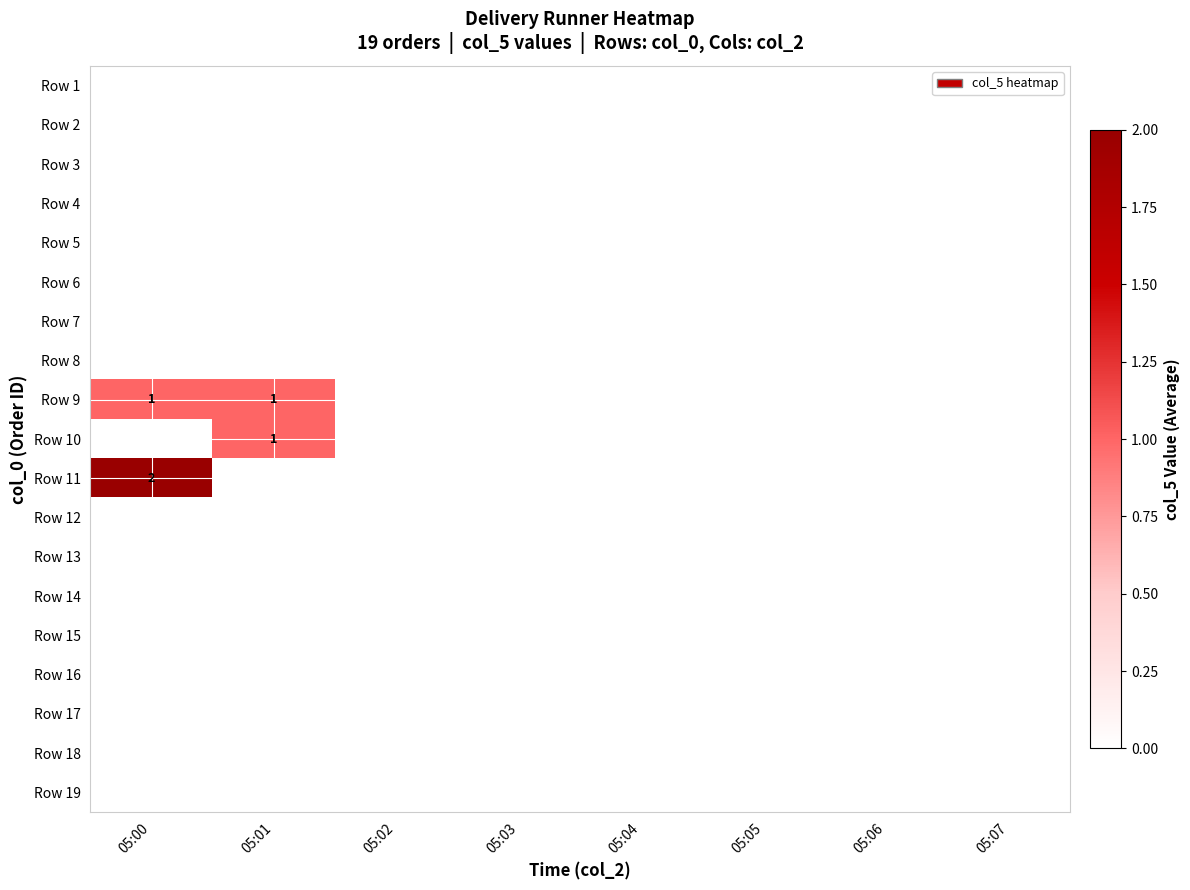

Rank the series at 05:02 from lowest to highest value.

Row 1, Row 2, Row 3, Row 4, Row 5, Row 6, Row 7, Row 8, Row 9, Row 10, Row 11, Row 12, Row 13, Row 14, Row 15, Row 16, Row 17, Row 18, Row 19